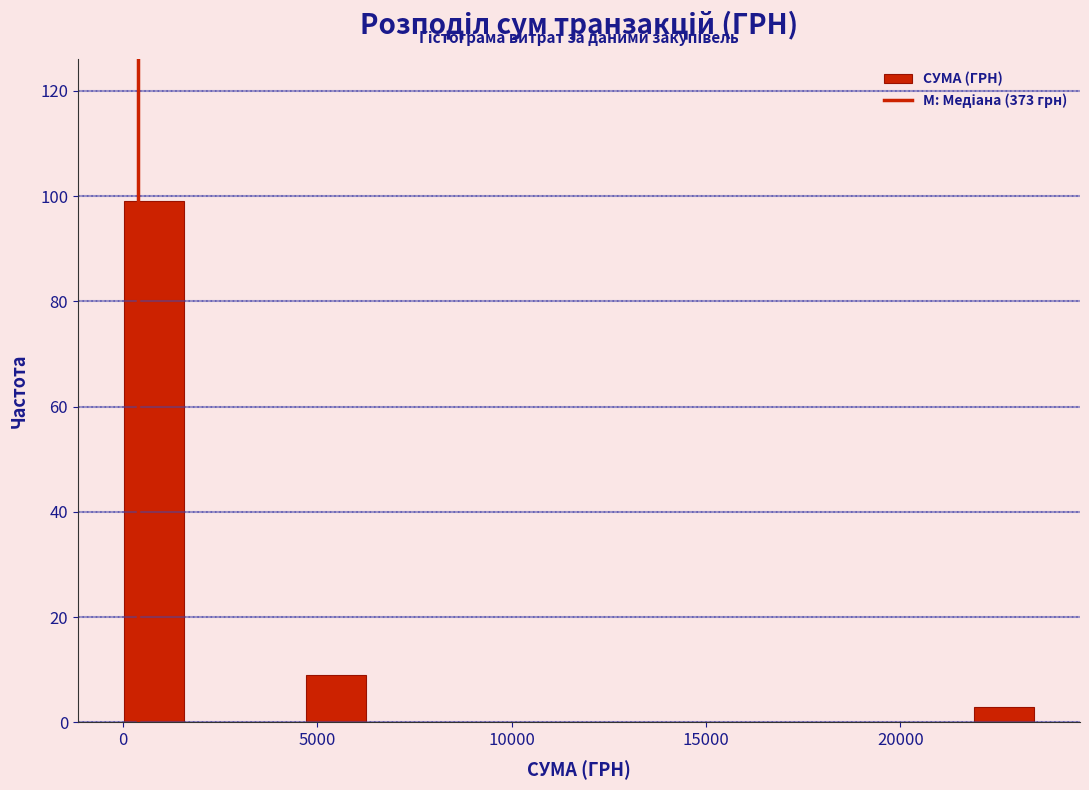

Around what value on the x-axis is the tallest bar? Give the approximate position of its centre, as read against the axis.

1000